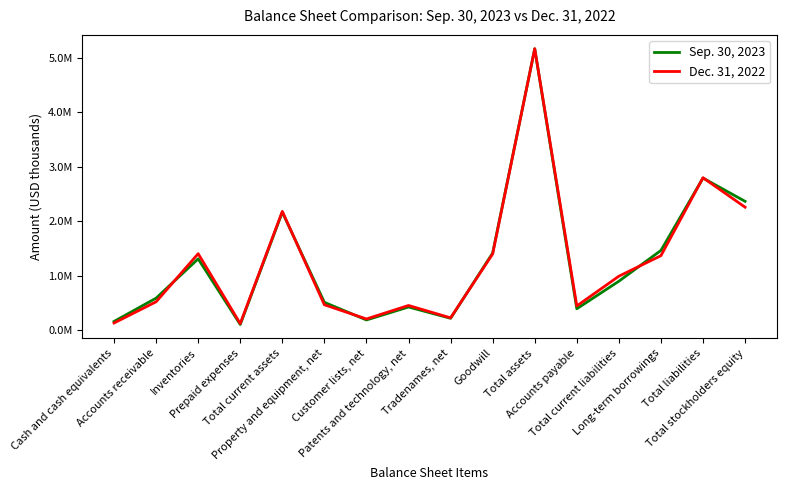

What are all the series names shown in the legend?

Sep. 30, 2023, Dec. 31, 2022